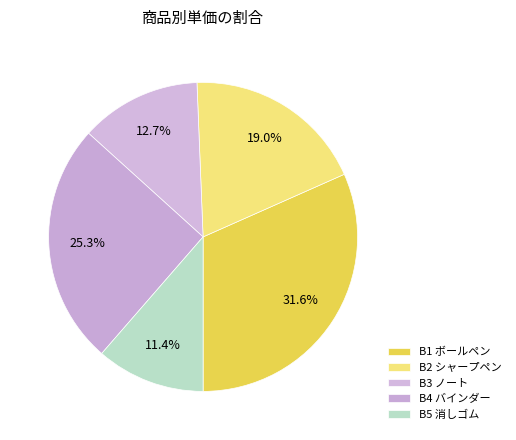

To the nearest percent, what is the combined percentage of B3 and B4?

38%